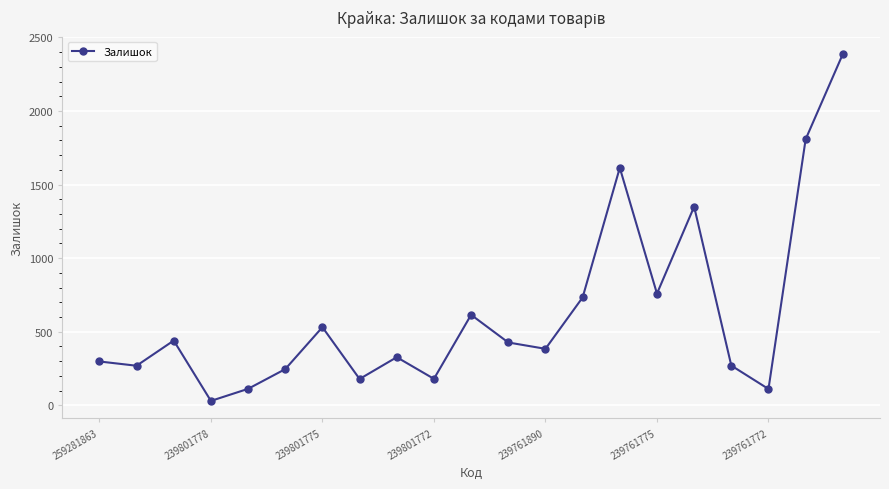

How many points are higher than both their immediate neighbors (excluding endpoints)?

6